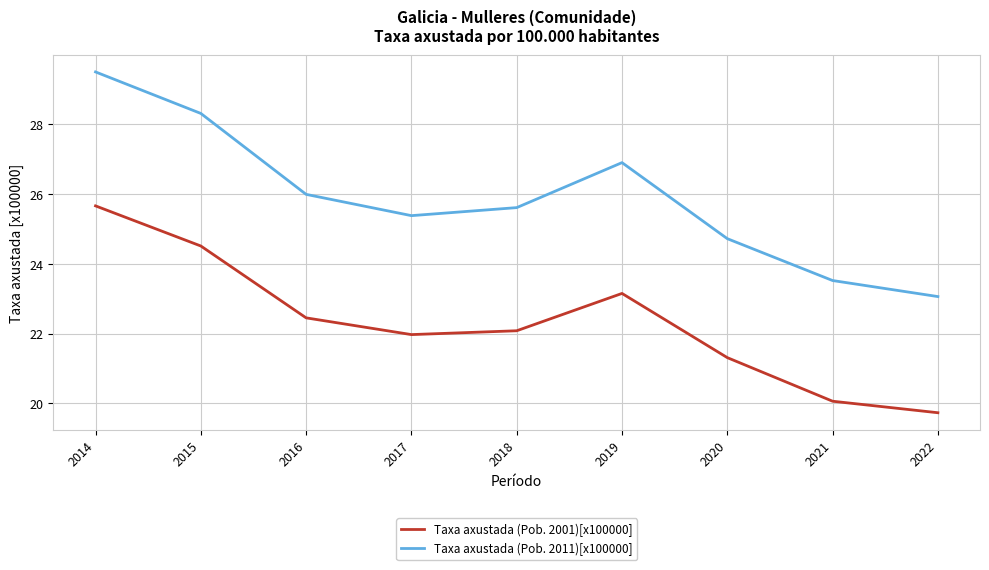

True or false: Taxa axustada (Pob. 2011)[x100000] and Taxa axustada (Pob. 2001)[x100000] cross at least once.

False